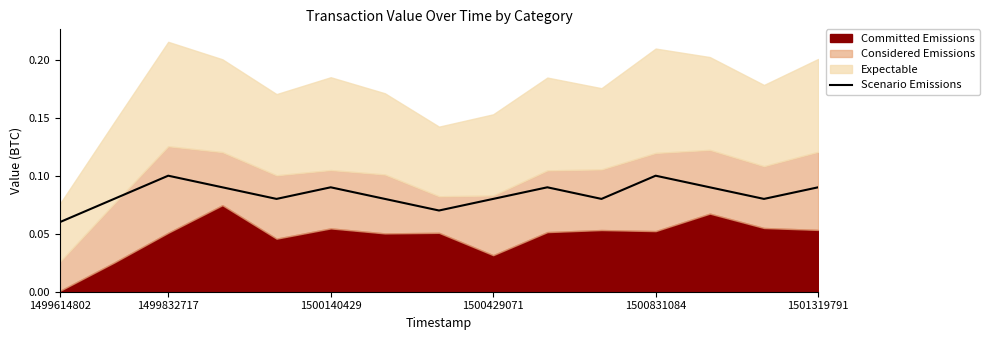

How many points are lower than both their immediate neighbors (excluding endpoints)?

4